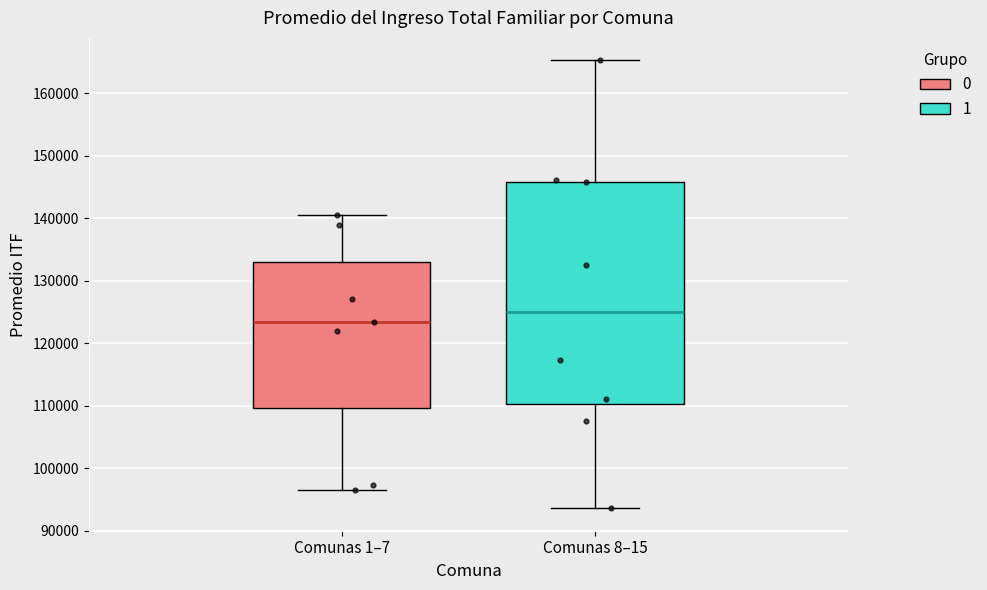

Which box is the tallest, from its lower edge to its upper edge?

Comunas 8–15